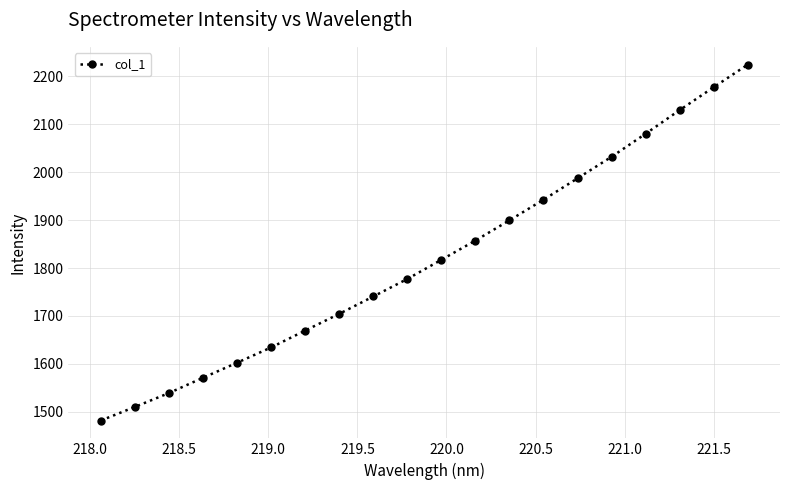

True or false: there are more than 2 points higher than both neighbors.

False